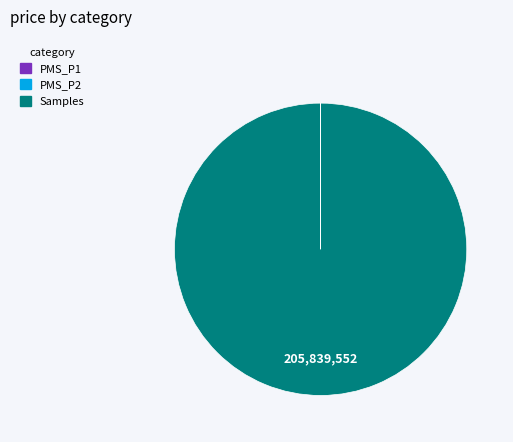

Which slice represents more than half of the pie?

Samples